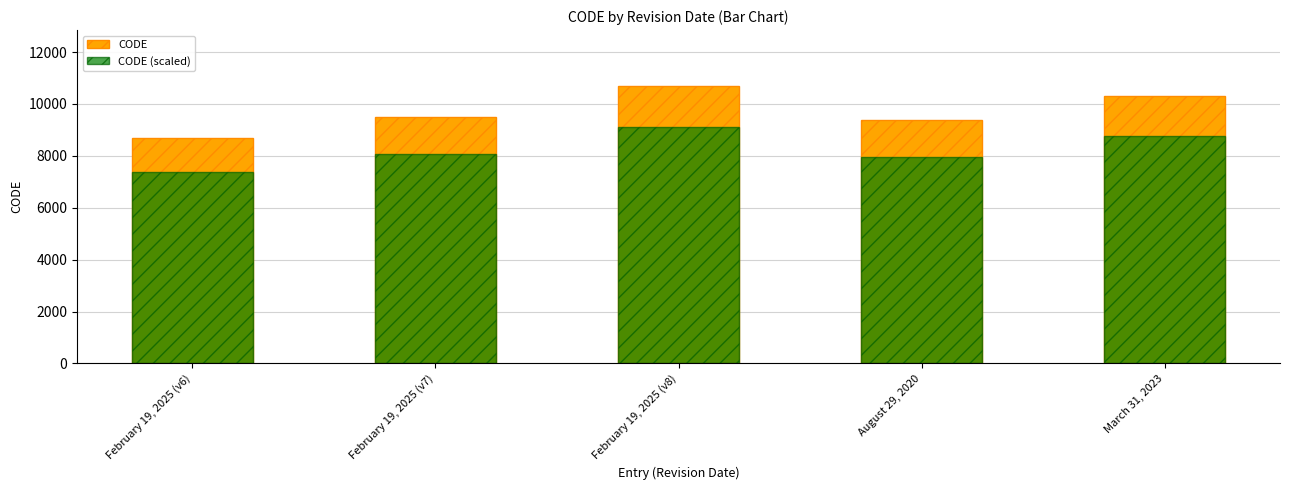

Does the chart contain stacked bars?

No